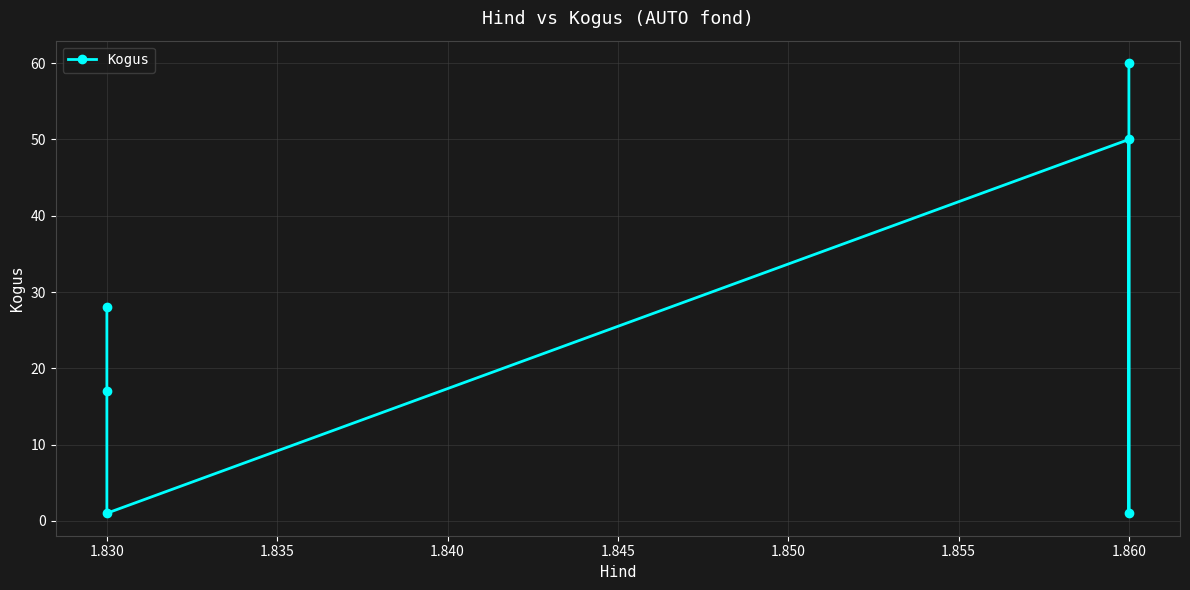

What is the average value?

26